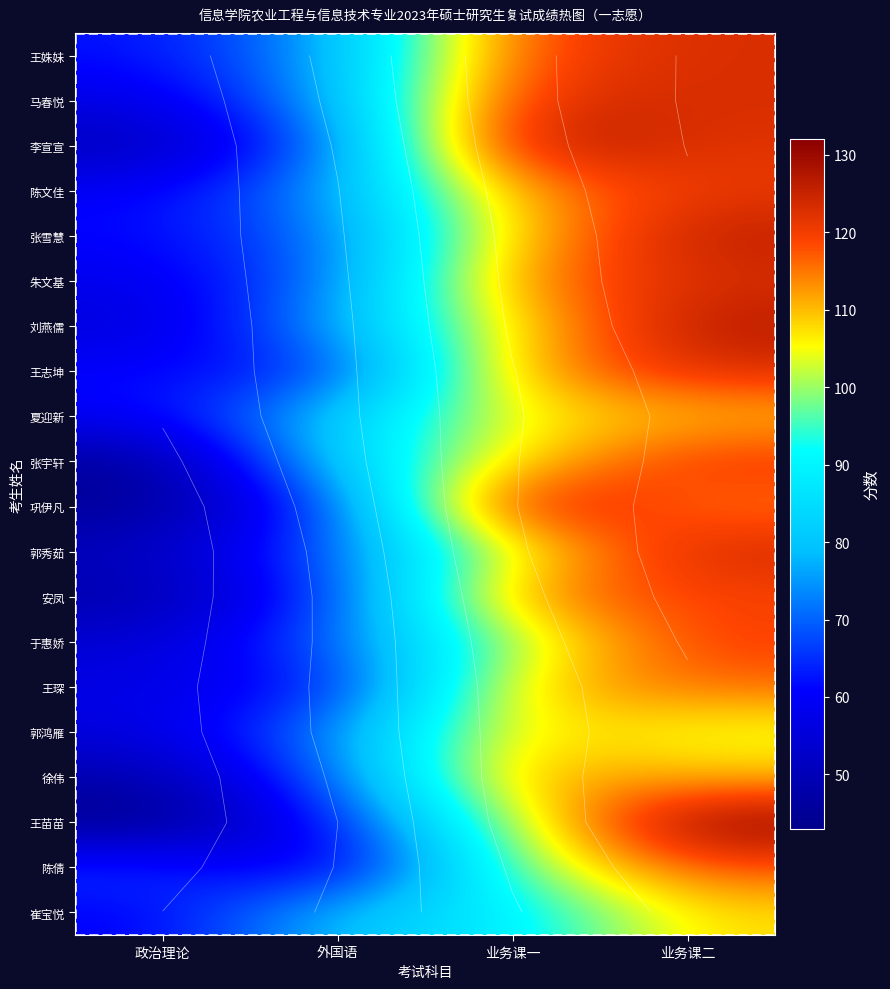

How many values in the 徐伟 series are below 110?

2